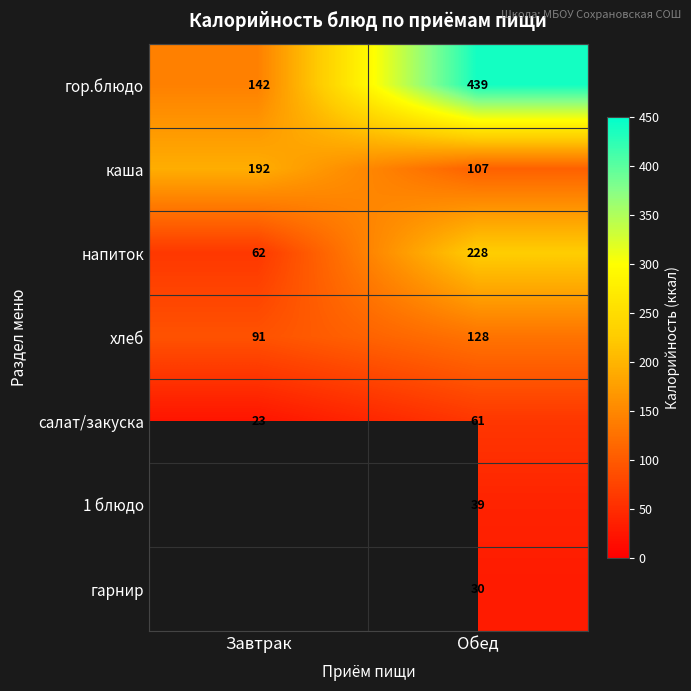

The value of каша at Обед is 166. True or false?

False